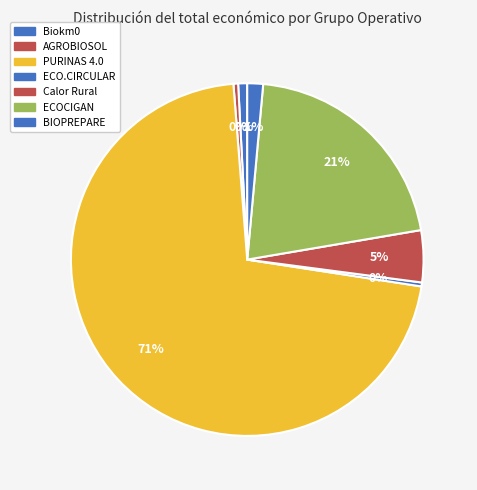

What is the change in value from AGROBIOSOL to Calor Rural?

+514906